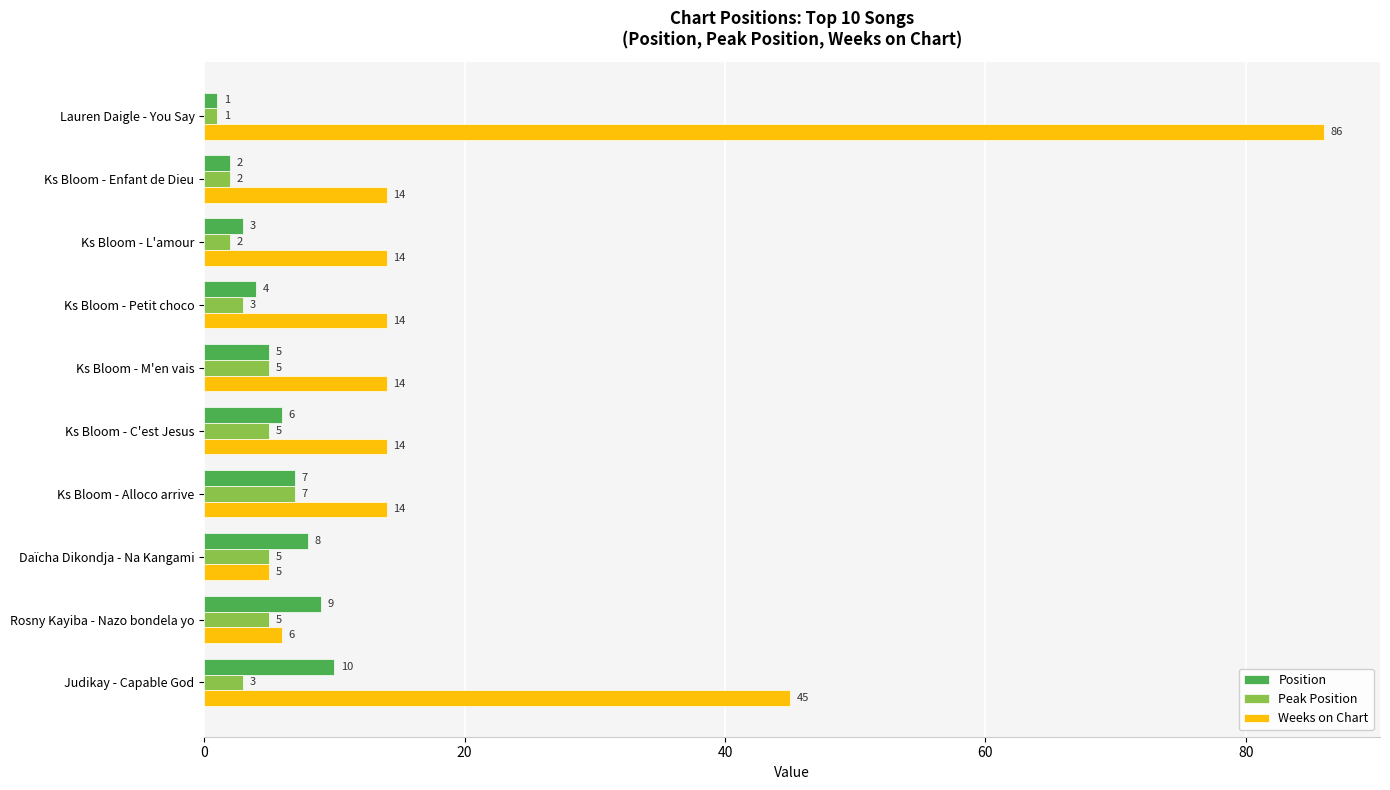

Which series has the widest spread of values?

Weeks on Chart